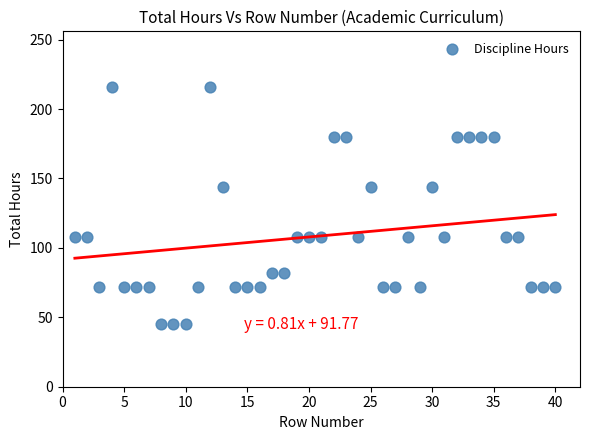

What is the range of Y values (max minus min)?

171